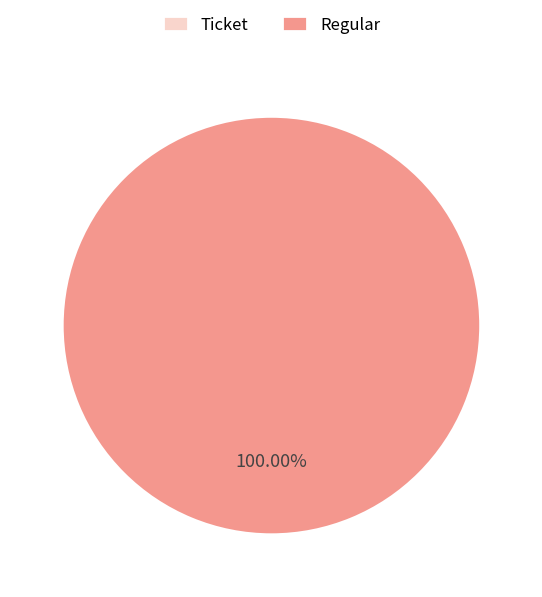

True or false: Regular accounts for 100% of the total.

True